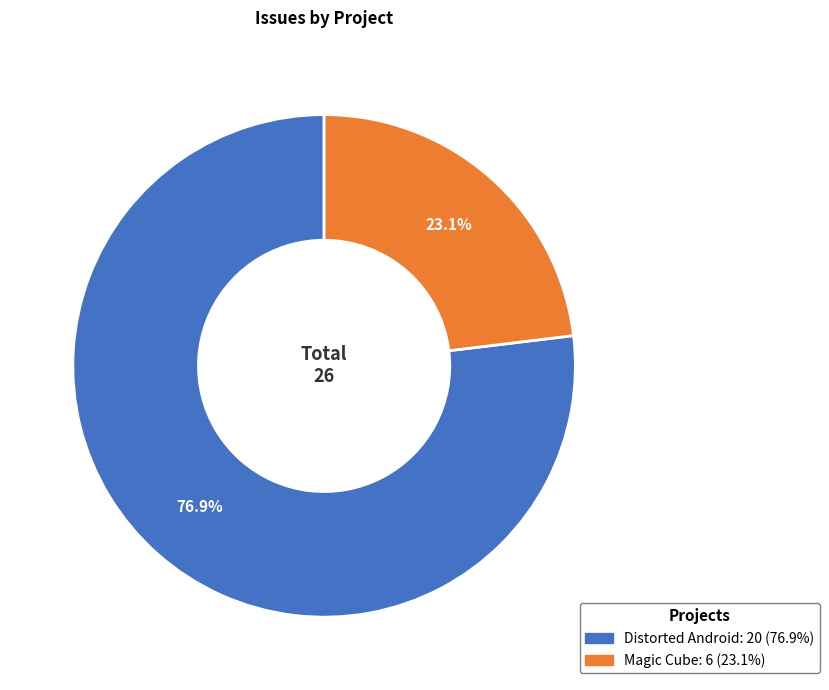

Rank the categories by value from lowest to highest.

Magic Cube, Distorted Android